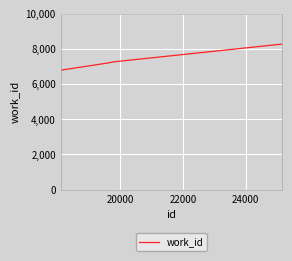

What is the greatest value displayed?

8272